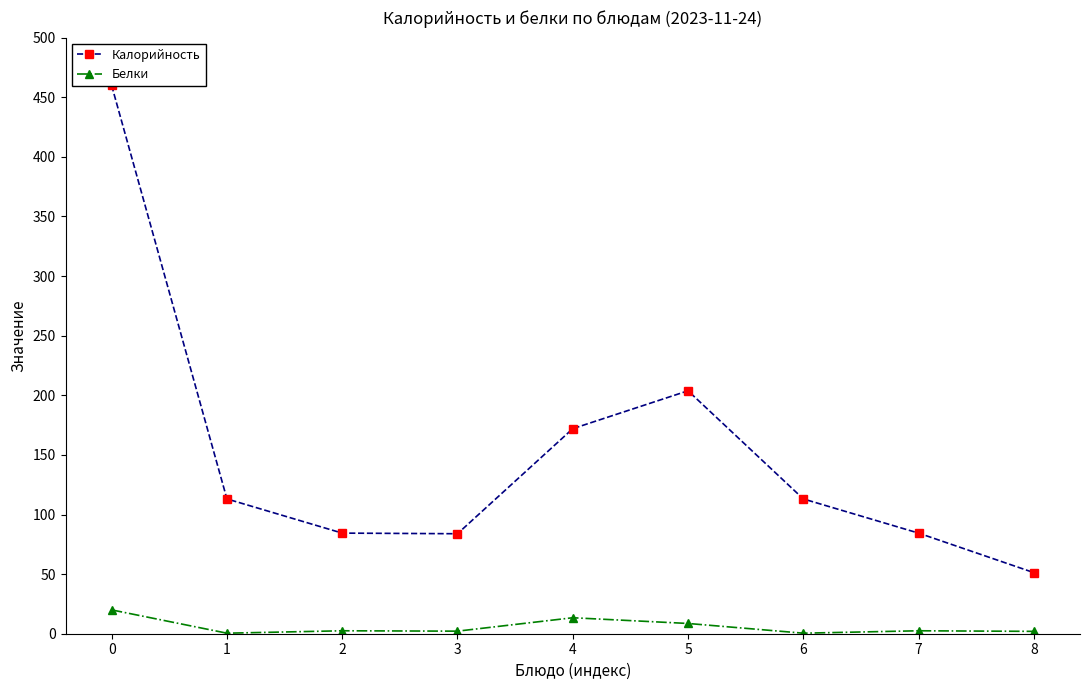

True or false: Калорийность has more than 2 interior local peaks.

False